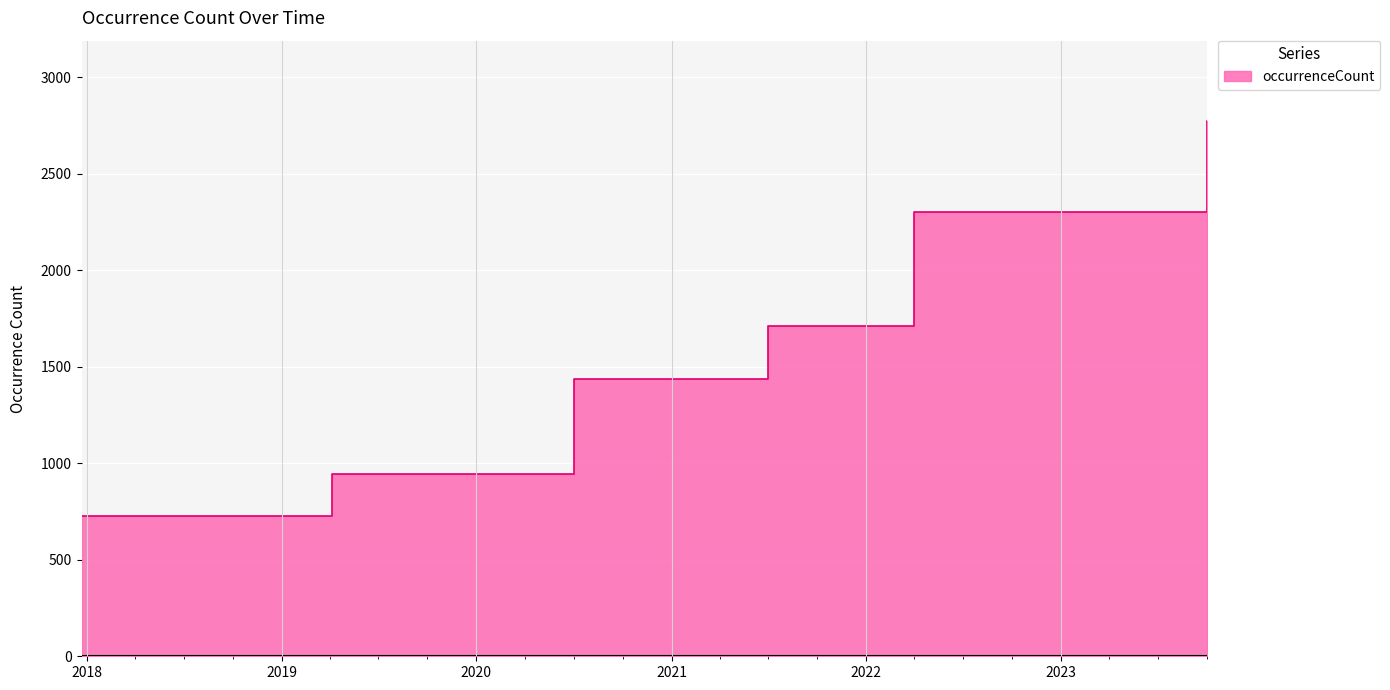

True or false: there are more than 2 points higher than both neighbors.

False